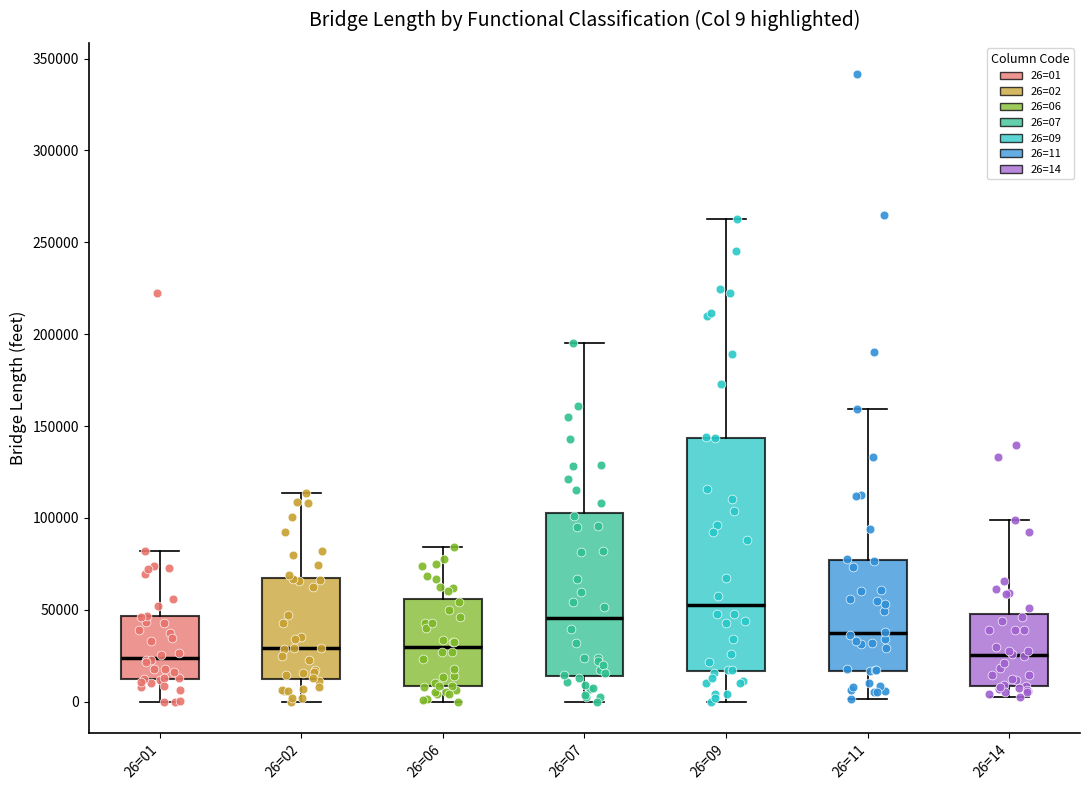

Comparing the boxes themselves (not the whiskers), which one is the tallest?

26=09